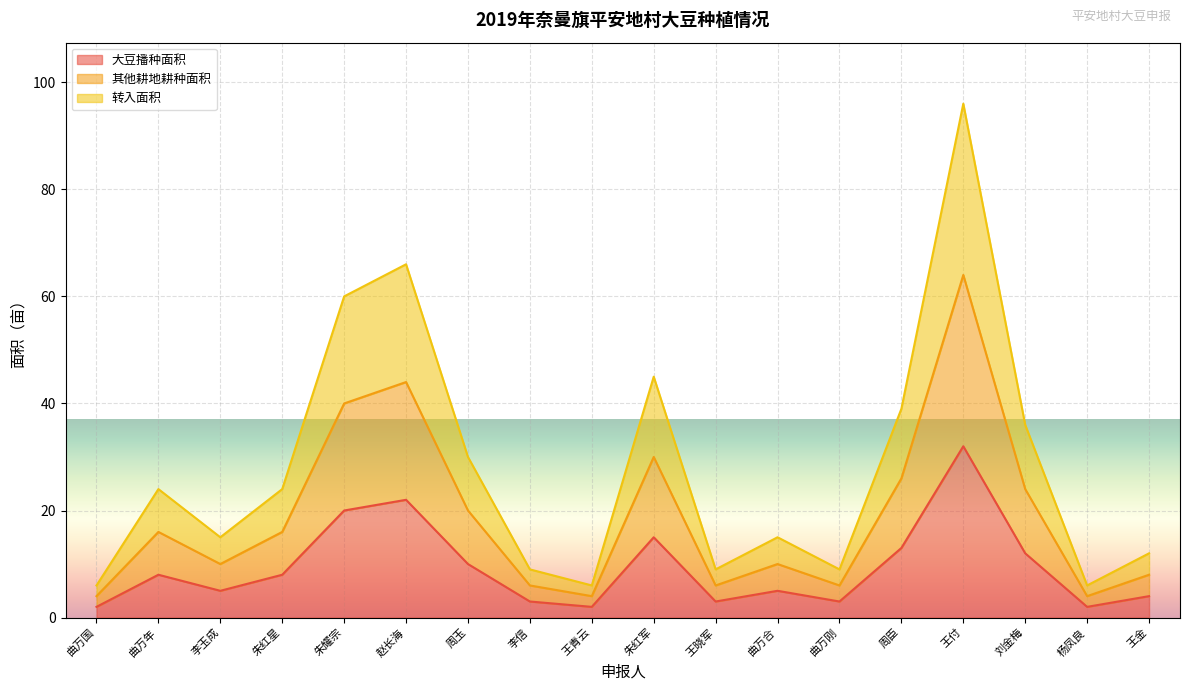

Which series changed the most between 朱耀宗 and 朱红军?

转入面积